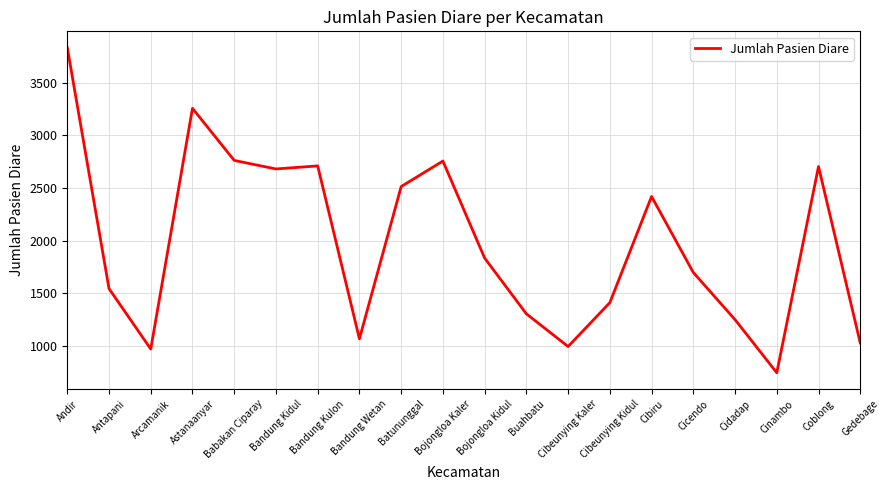

What is the change in value from Andir to Gedebage?

-2801